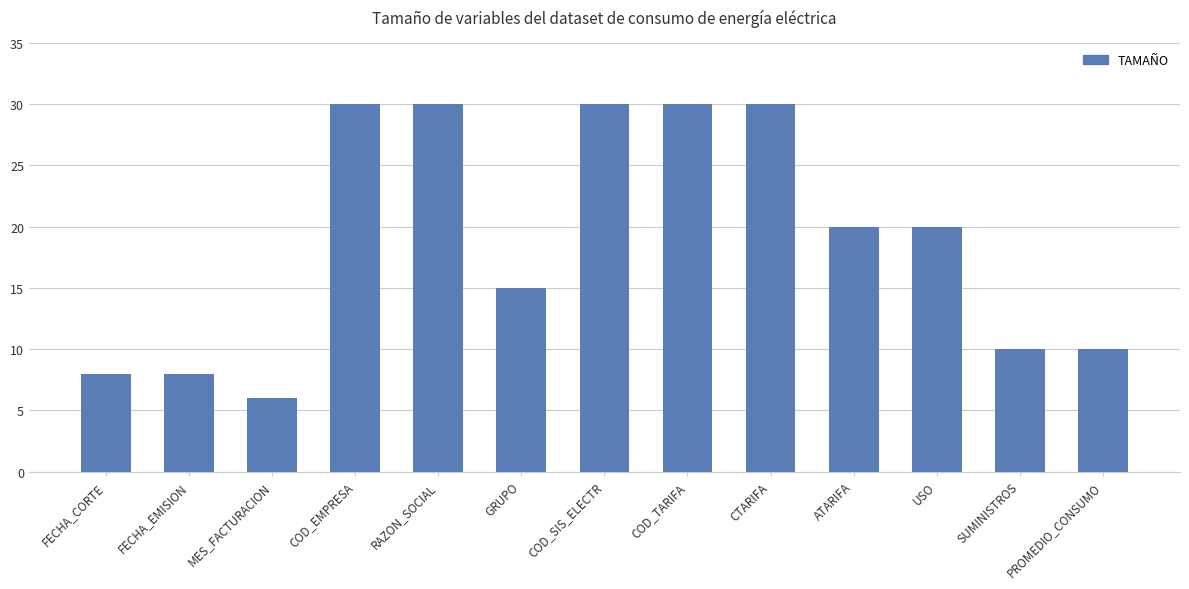

What is the difference between the maximum and minimum values?

24